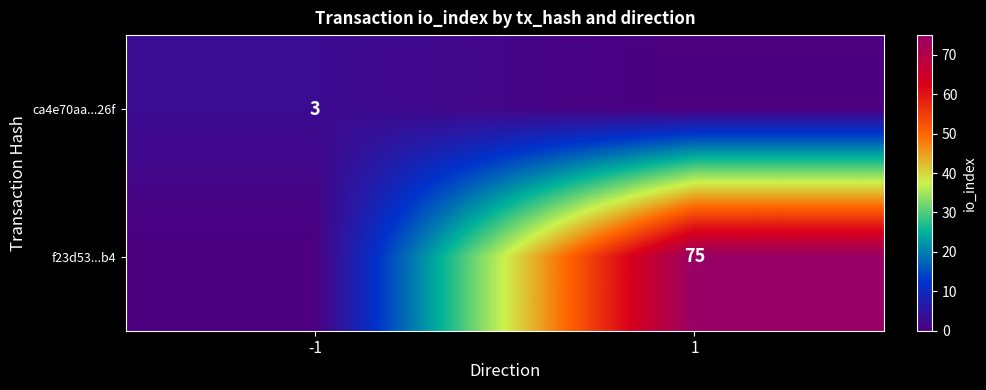

Is it true that ca4e70aa...26f equals 4 at -1?

False